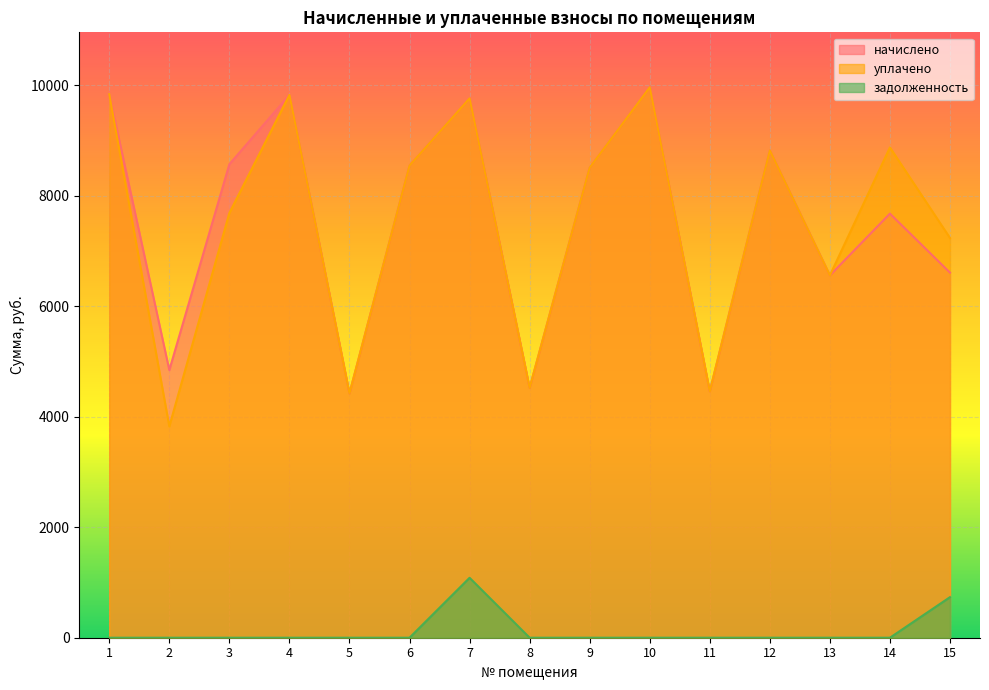

Between 4 and 6, which series saw the biggest shift?

начислено